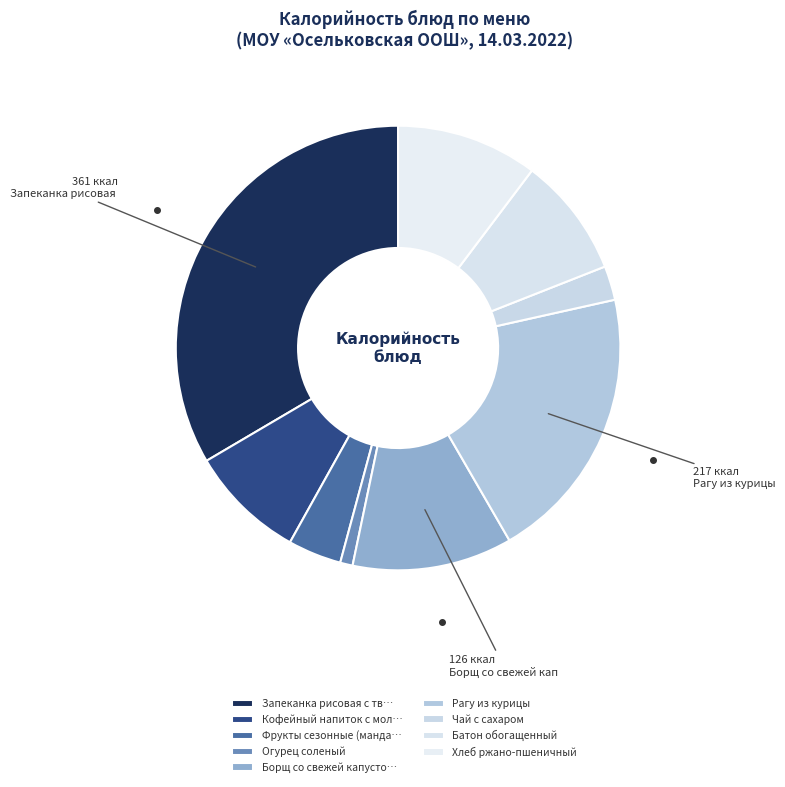

How many slices are in this pie chart?

9